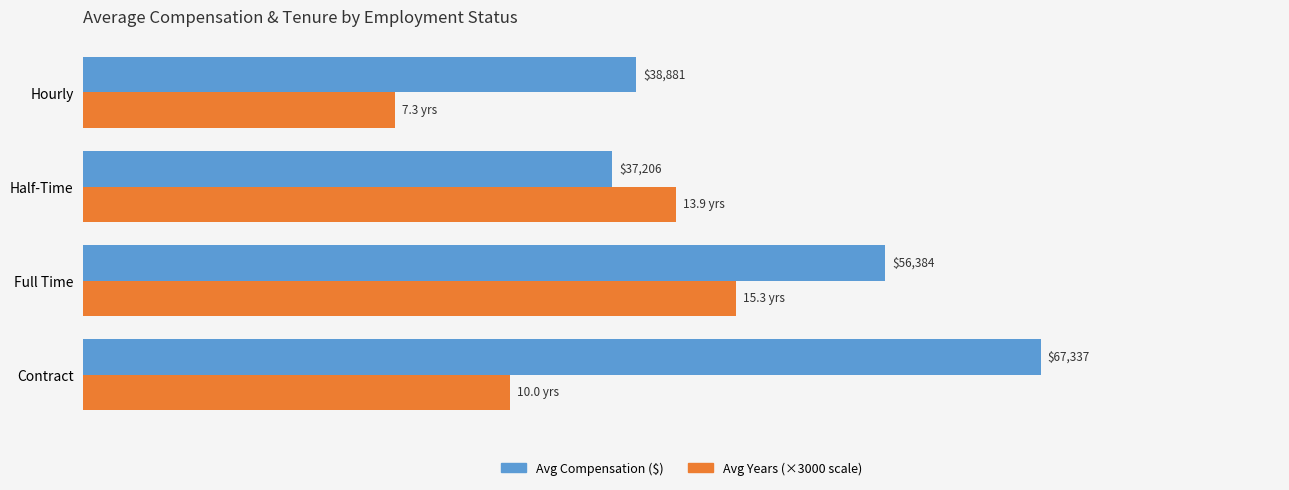

At which category is the sum across all series the highest?

Full Time